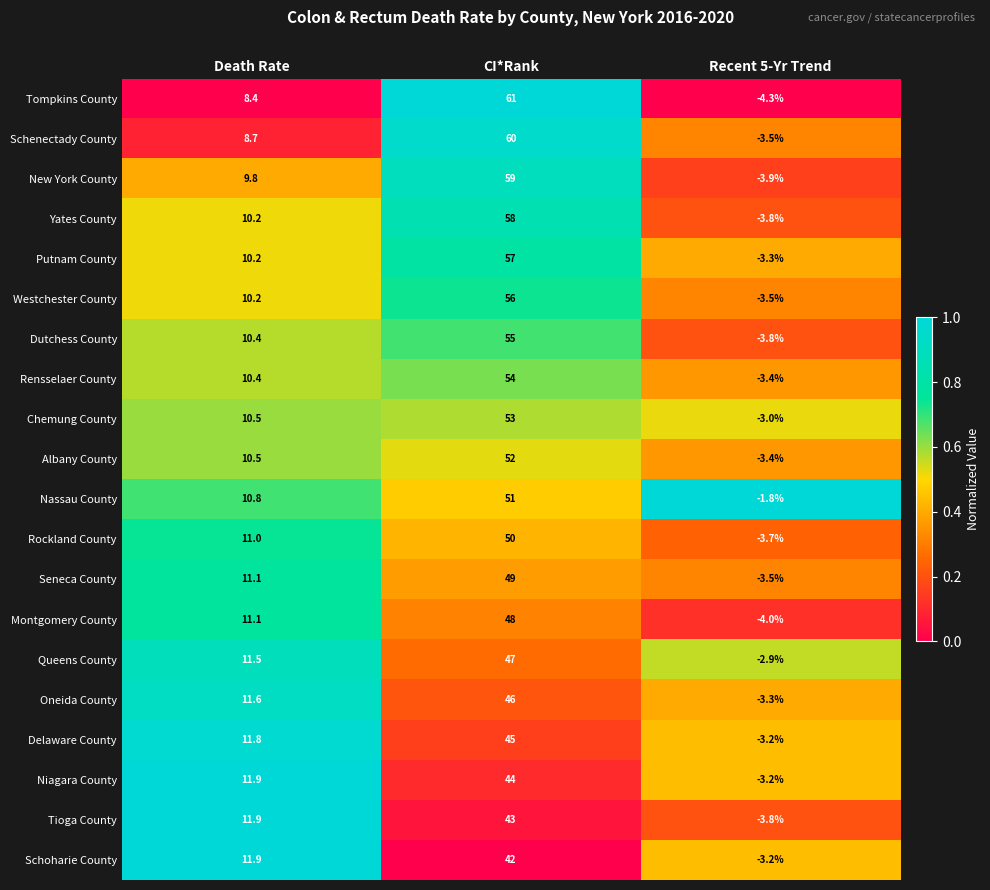

True or false: Queens County has a value of 11.5 at Death Rate.

True